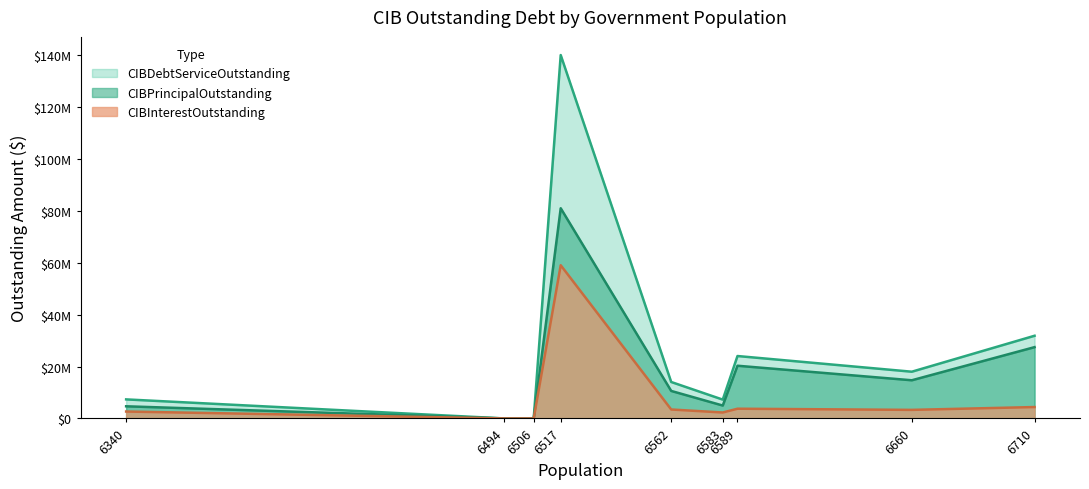

True or false: CIBDebtServiceOutstanding and CIBInterestOutstanding intersect in this chart.

False